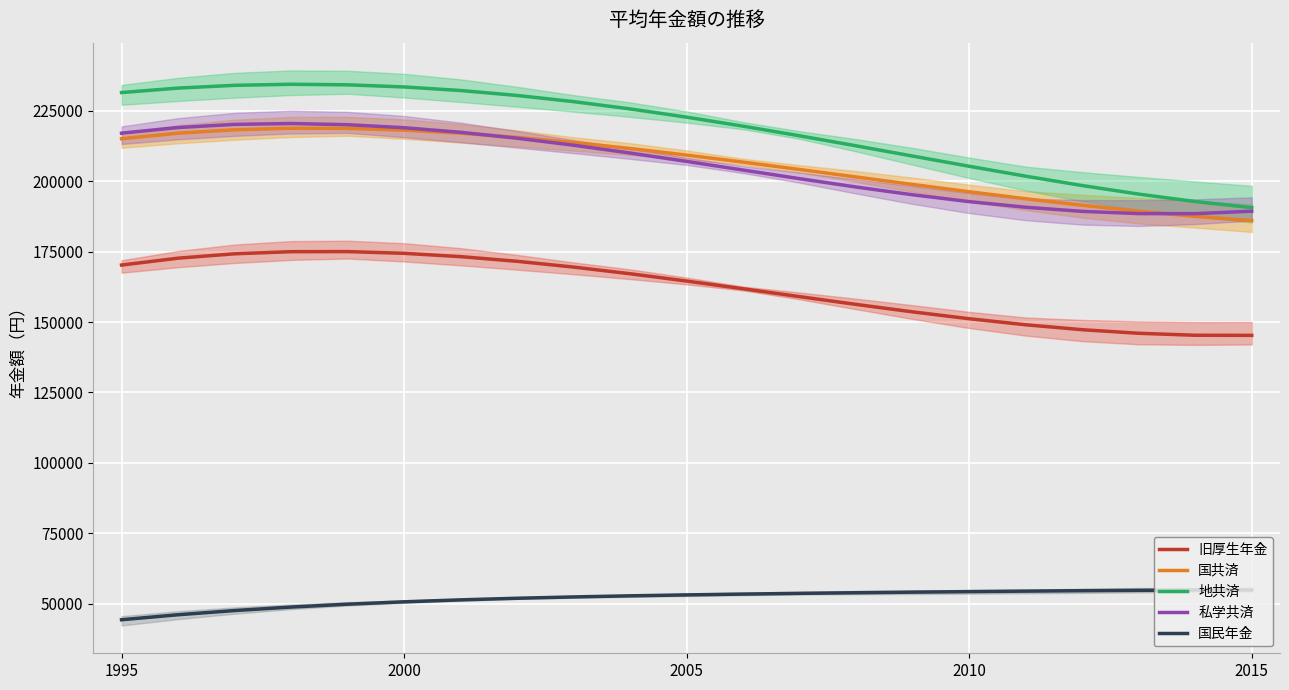

What are all the series names shown in the legend?

旧厚生年金, 国共済, 地共済, 私学共済, 国民年金